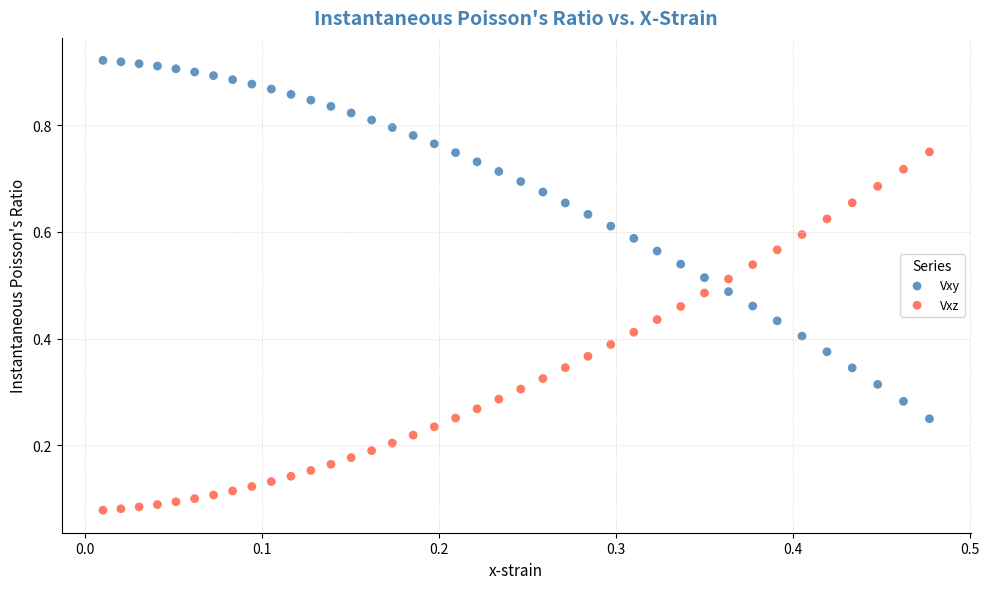

Which series contains the highest Y value?

Vxy